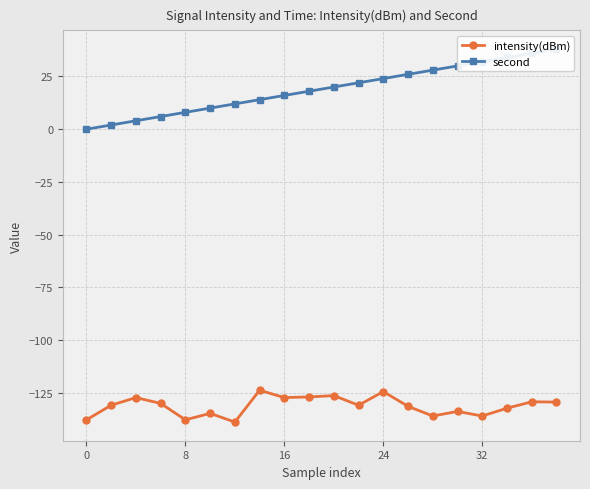

True or false: intensity(dBm) has more than 0 points higher than both neighbors.

True